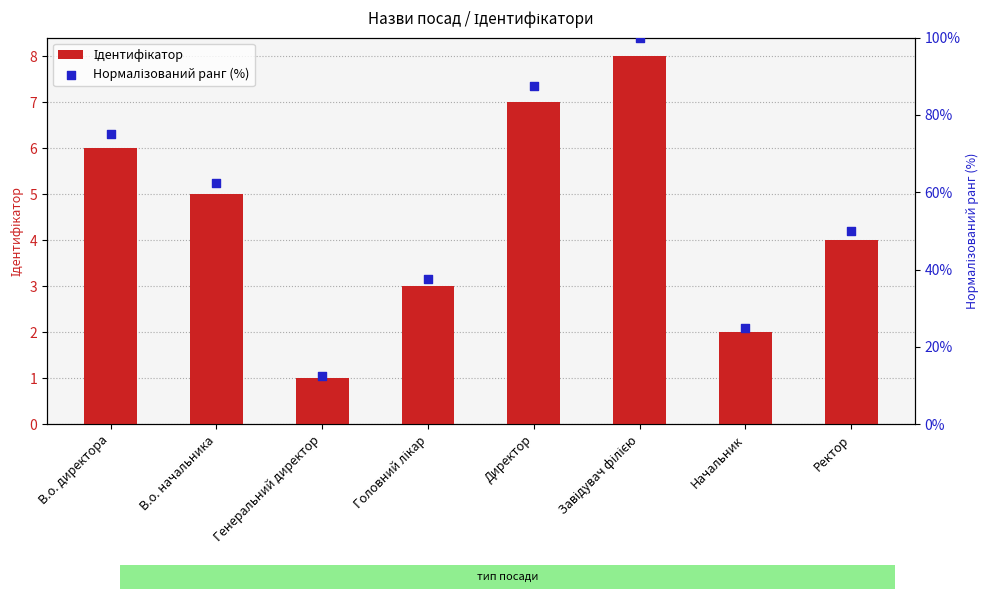

Is the value of Ідентифікатор at В.о. начальника greater than the value of Нормалізований ранг (%) at Головний лікар?

No